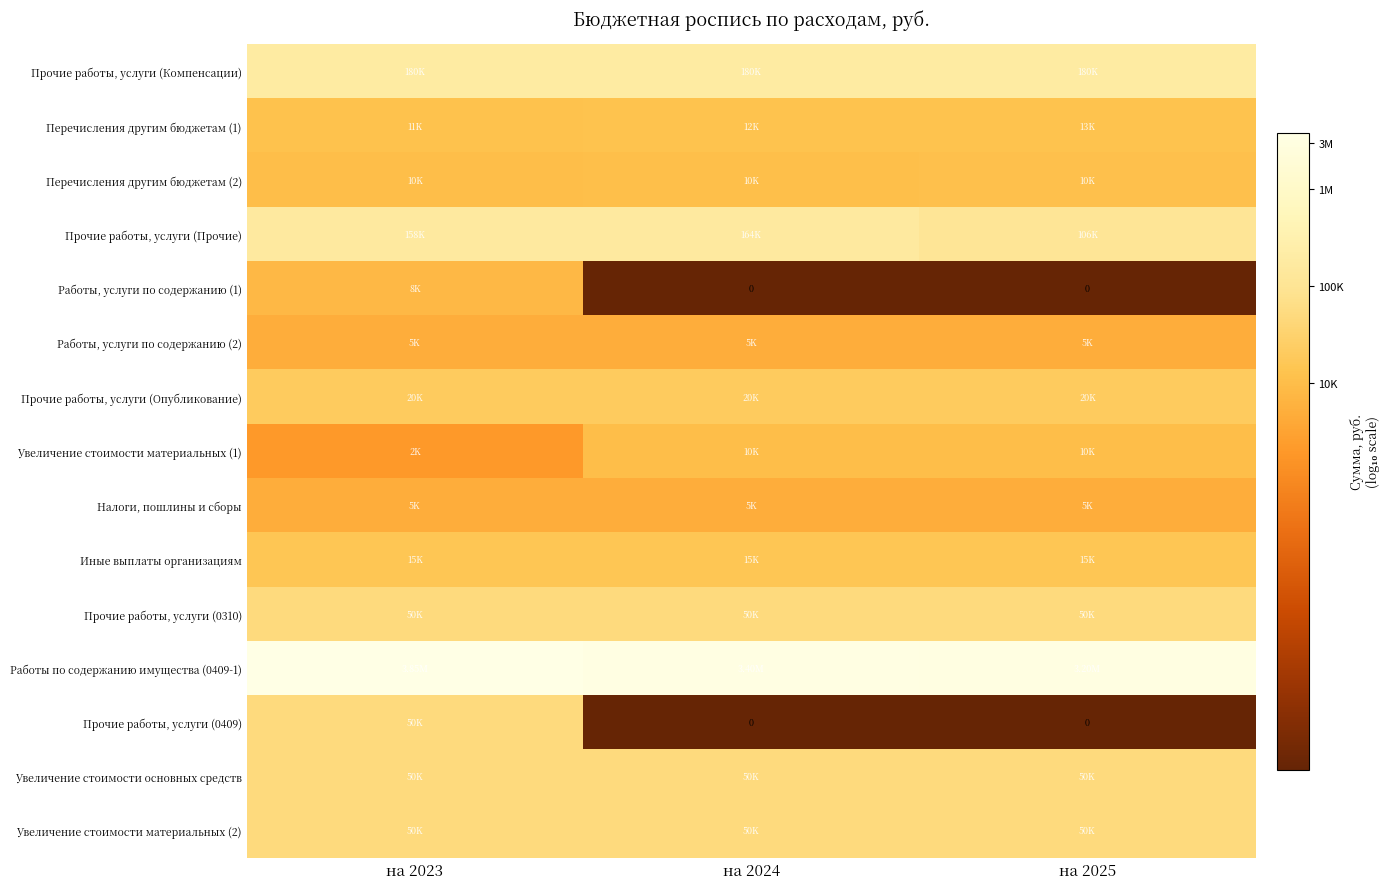

The value of Прочие работы, услуги (Опубликование) at на 2023 is 4.3. True or false?

True